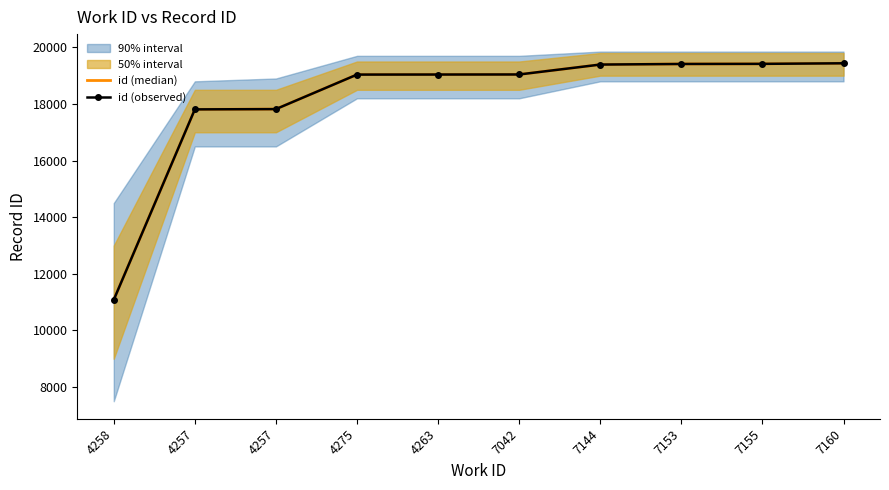

What is the label of the 8th point from the right?

4257